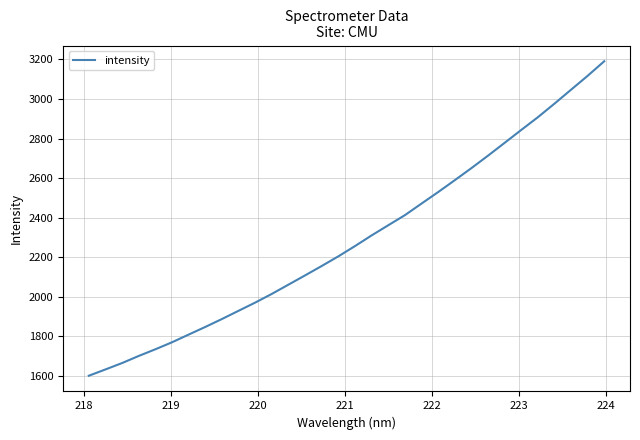

What is the minimum value shown in the chart?

1601.6